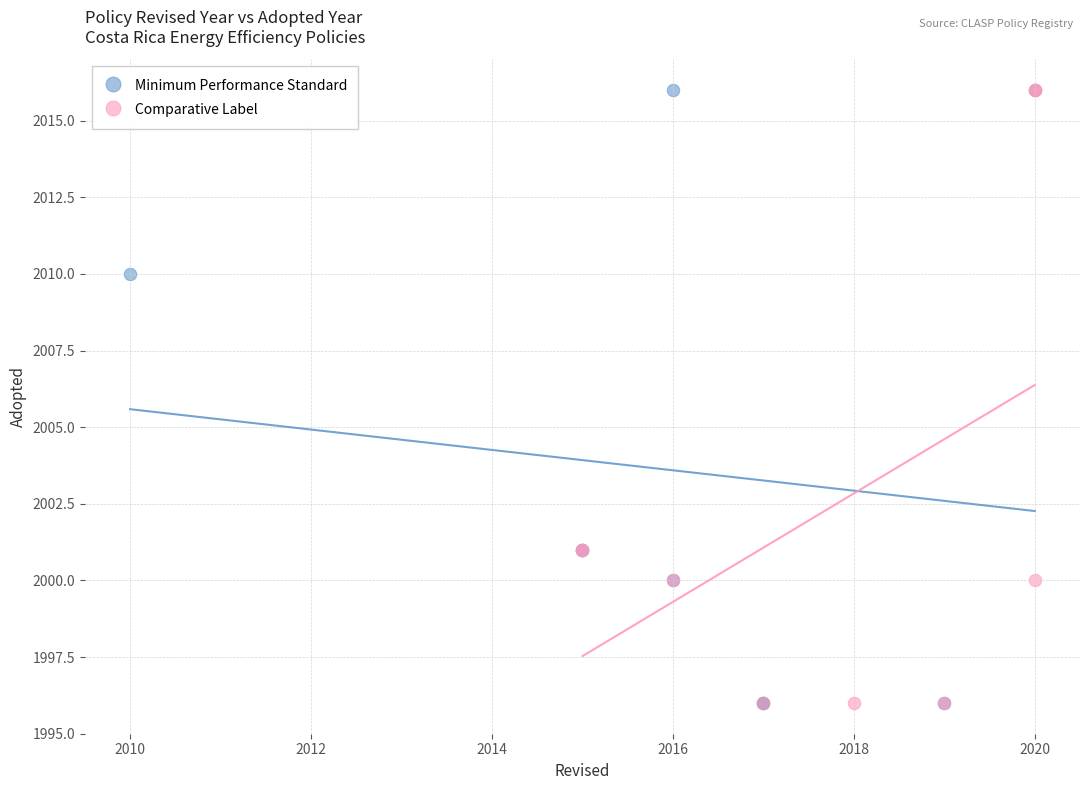

What are all the series names shown in the legend?

Minimum Performance Standard, Comparative Label